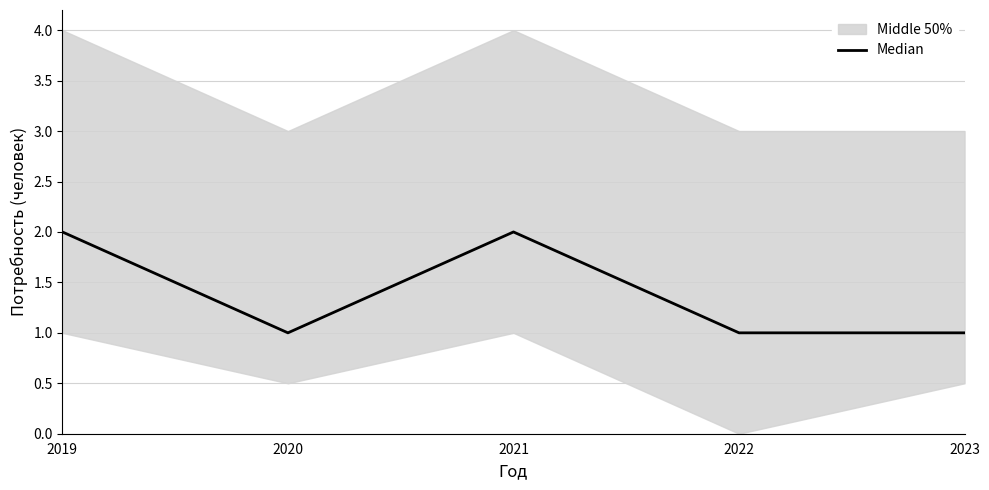

Reading right to left, list all the values displayed in this chart.

2023=1	2022=1	2021=2	2020=1	2019=2